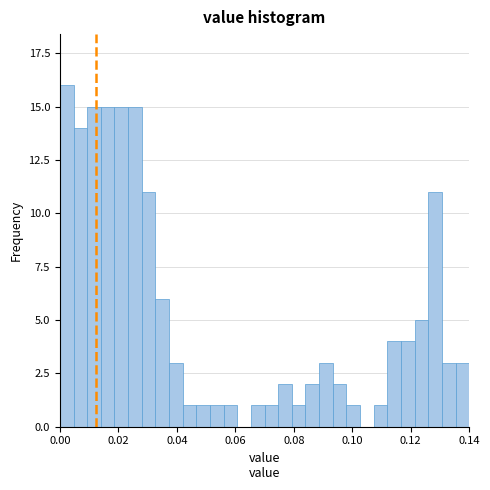

Around what value on the x-axis is the tallest bar? Give the approximate position of its centre, as read against the axis.

0.002